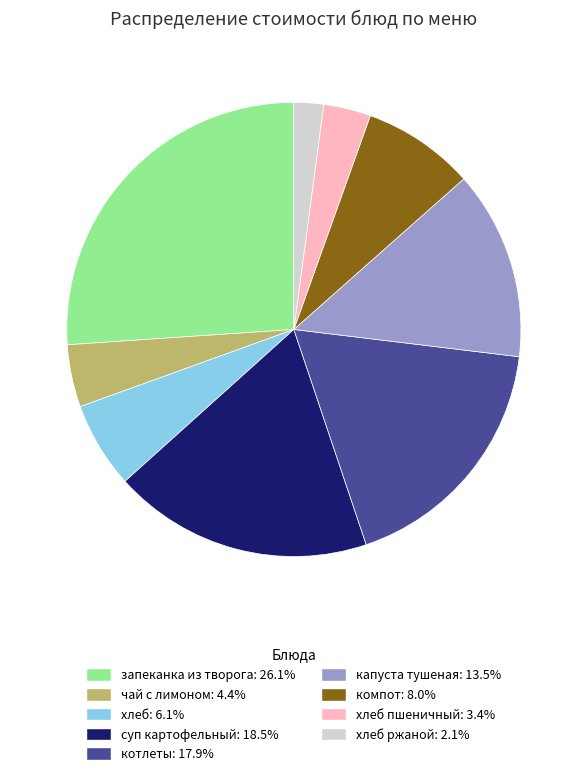

Is there a majority slice in this chart?

No